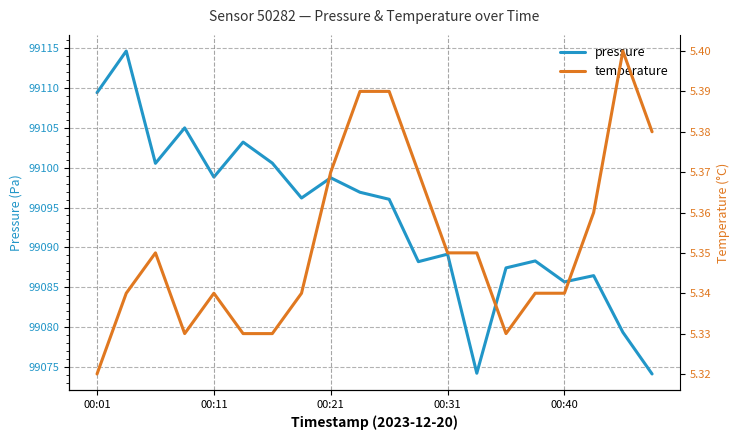

Rank the series at 10 from lowest to highest value.

temperature, pressure